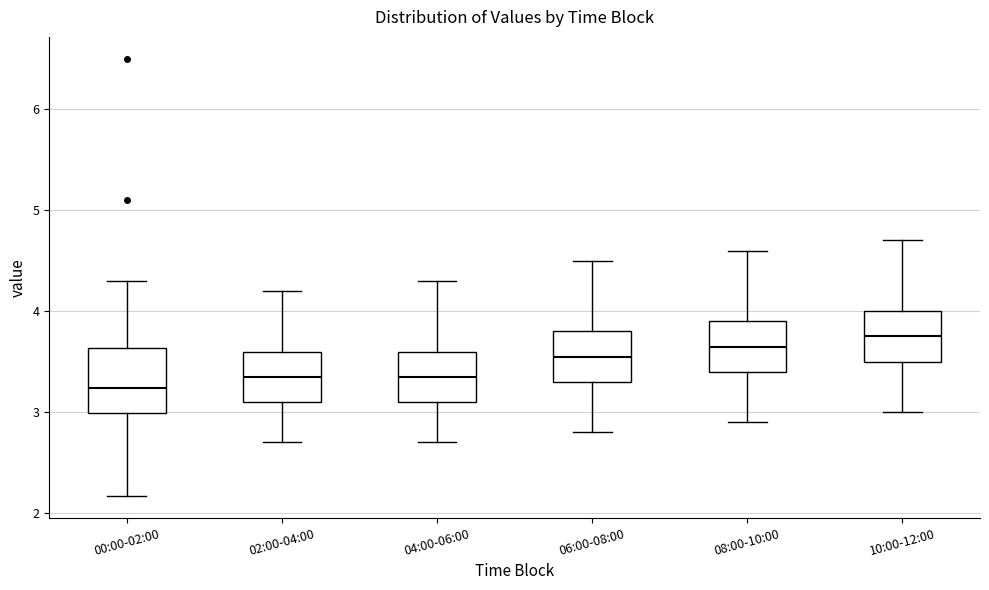

Which box has the lowest median line?

00:00-02:00